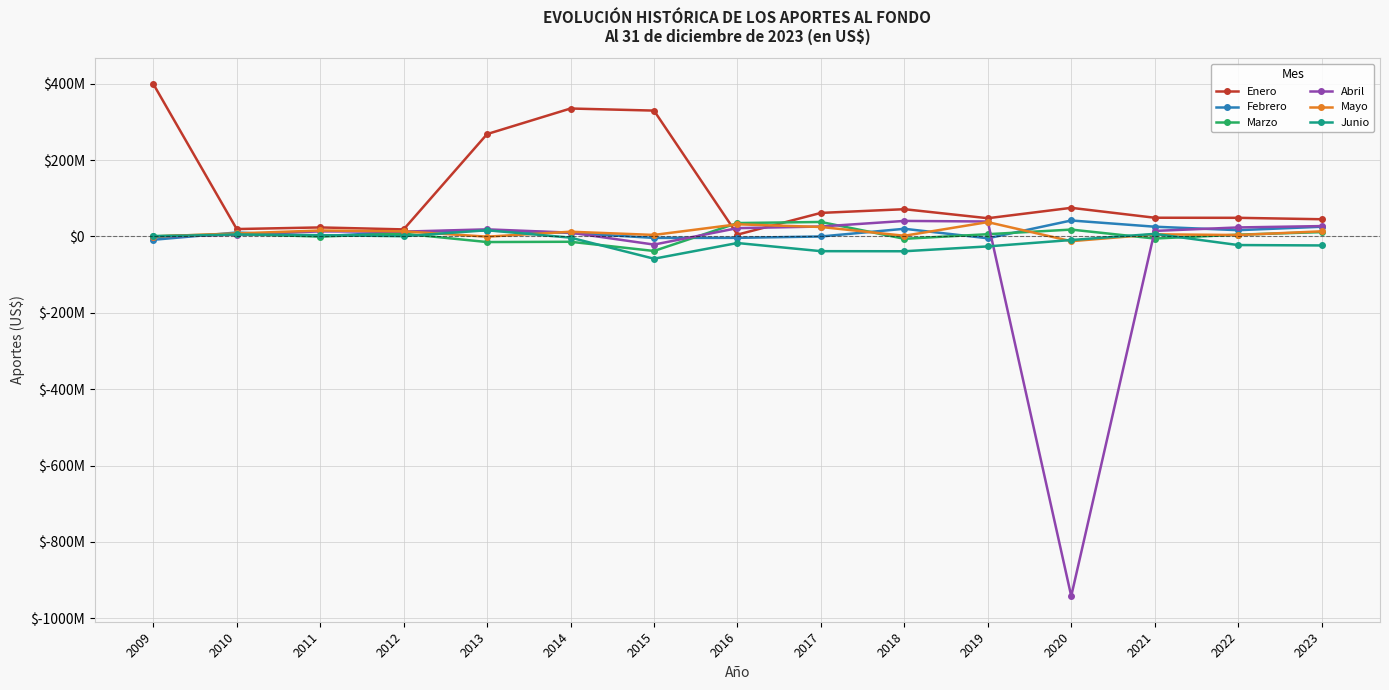

The Febrero series shows 0.0 at 2017. True or false?

True